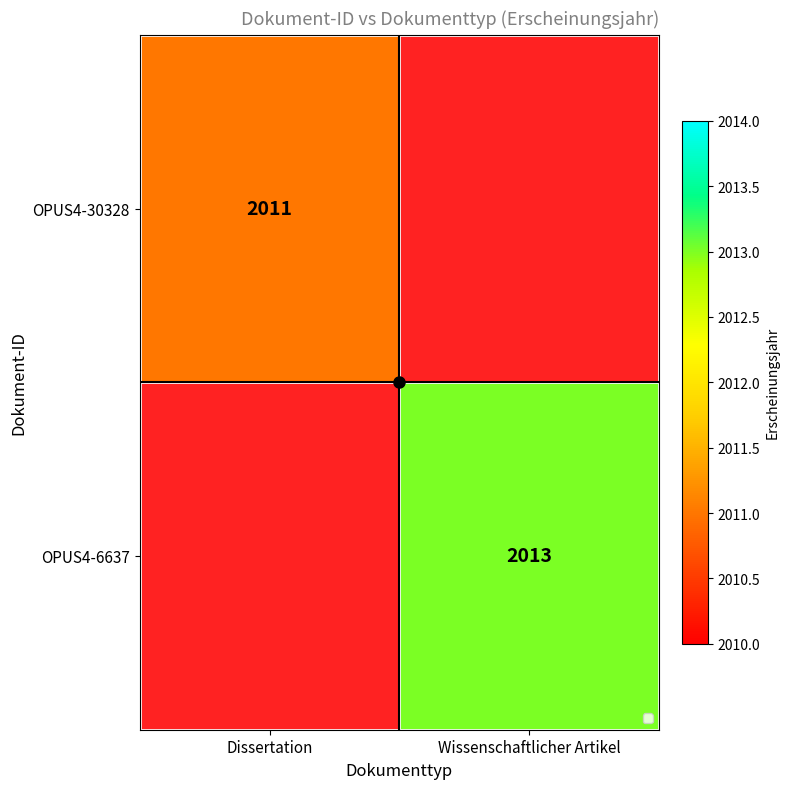

True or false: OPUS4-30328 has a value of 2011 at Dissertation.

True